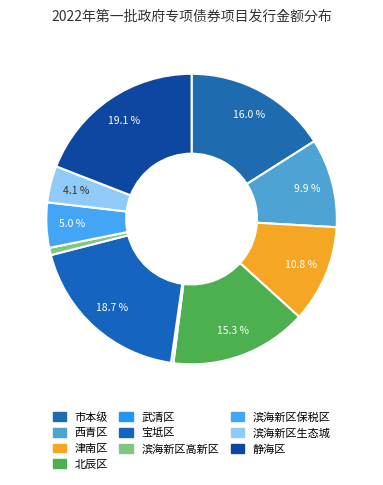

Is it true that 西青区 is 10% of the pie?

True